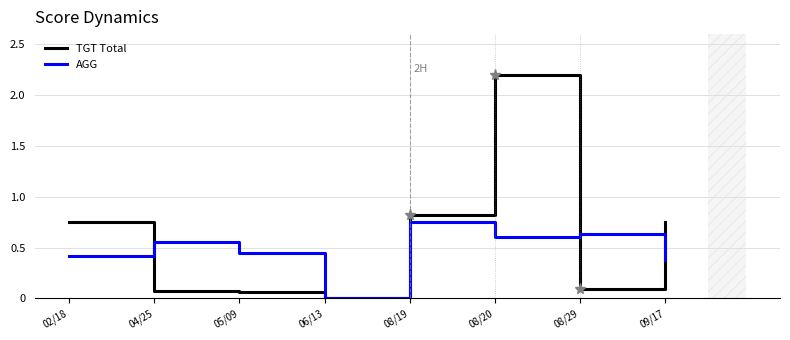

How many values in TGT Total are above zero?

7